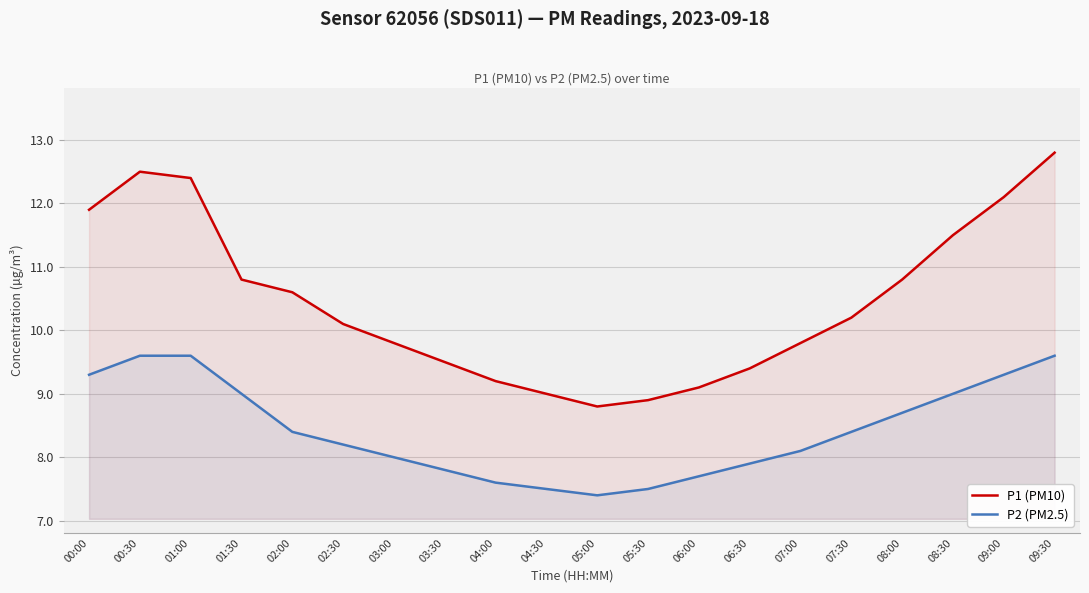

How many lines are shown in the chart?

2